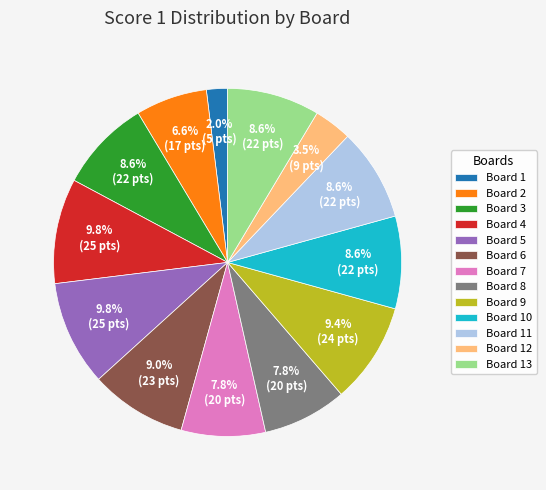

Count the number of slices in the pie.

13